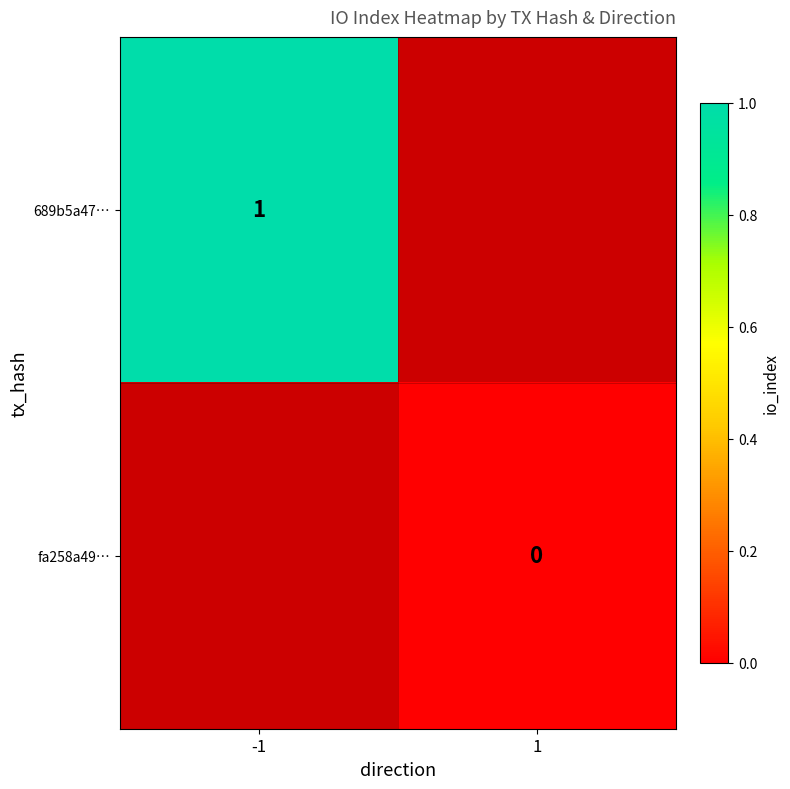

True or false: 689b5a47… has a value of 0 at -1.

False